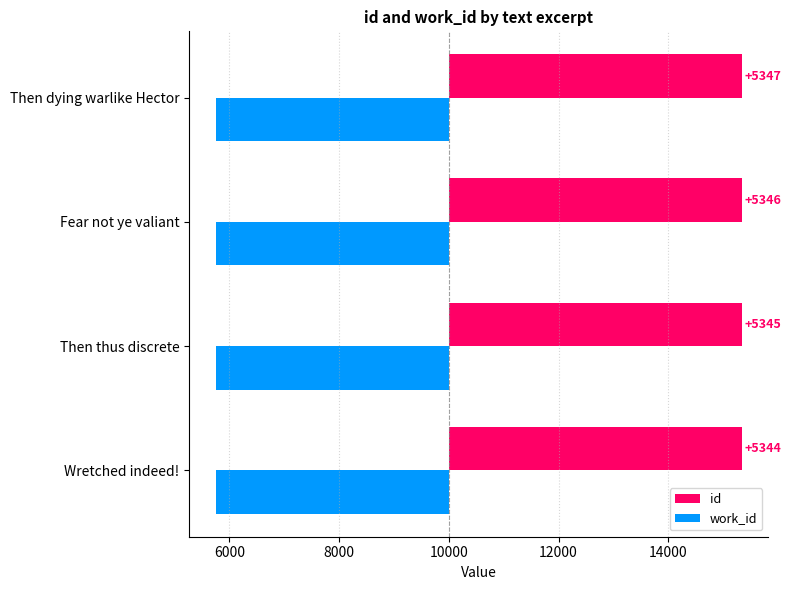

Is the value of work_id at Then dying warlike Hector greater than the value of id at Wretched indeed!?

No